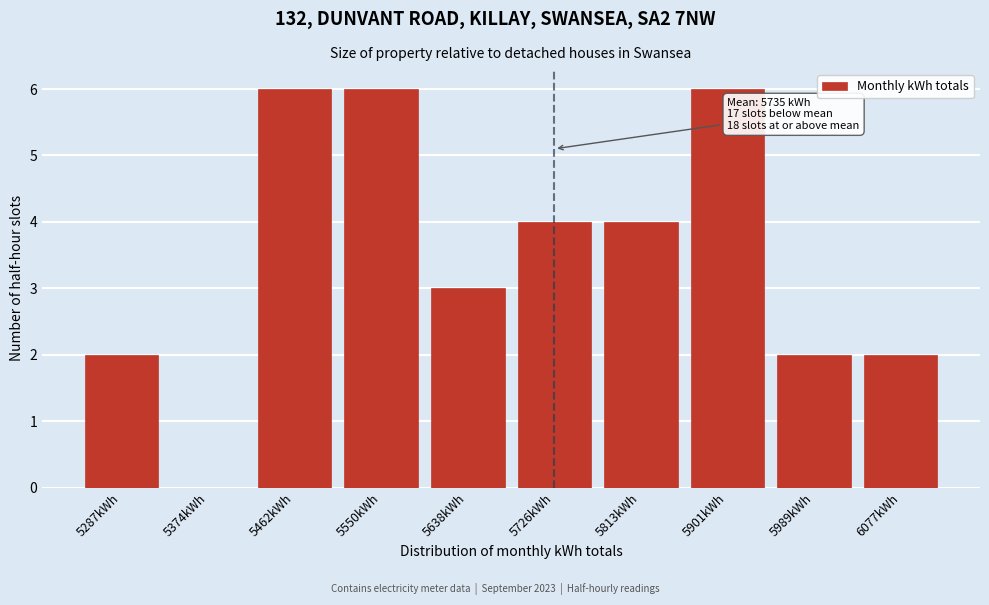

Reading left to right, transcribe all the data shown in this chart.

5287kWh=2	5374kWh=0	5462kWh=6	5550kWh=6	5638kWh=3	5726kWh=4	5813kWh=4	5901kWh=6	5989kWh=2	6077kWh=2